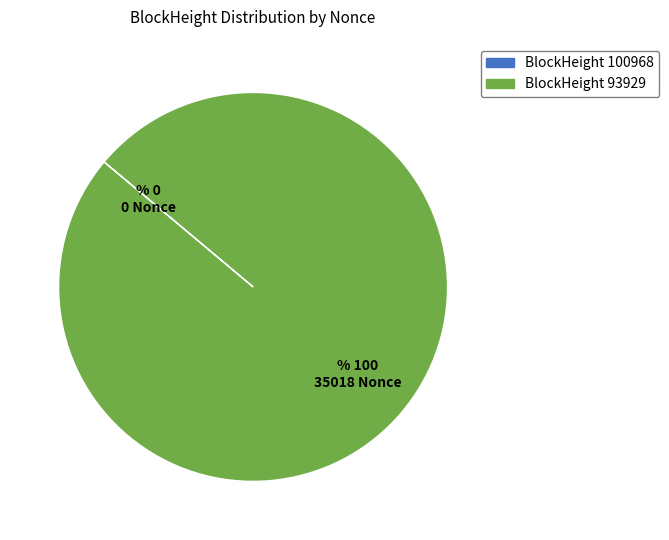

Is there any slice that represents more than half of the pie?

Yes